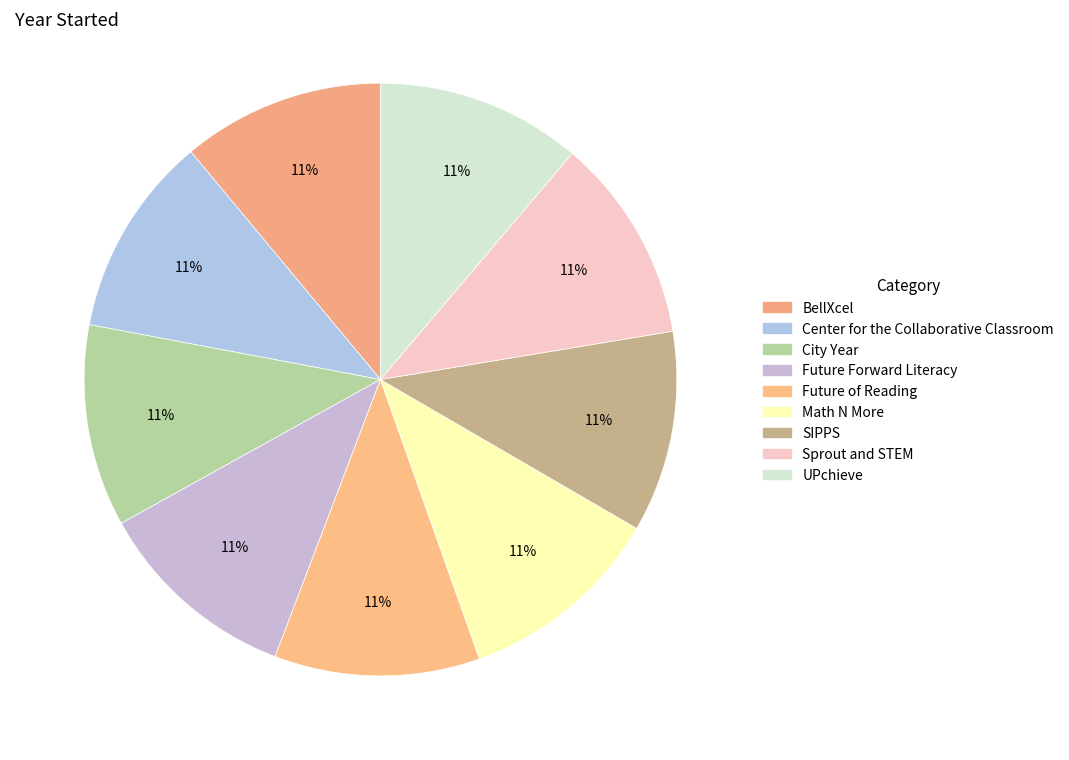

How many segments does this pie chart have?

9